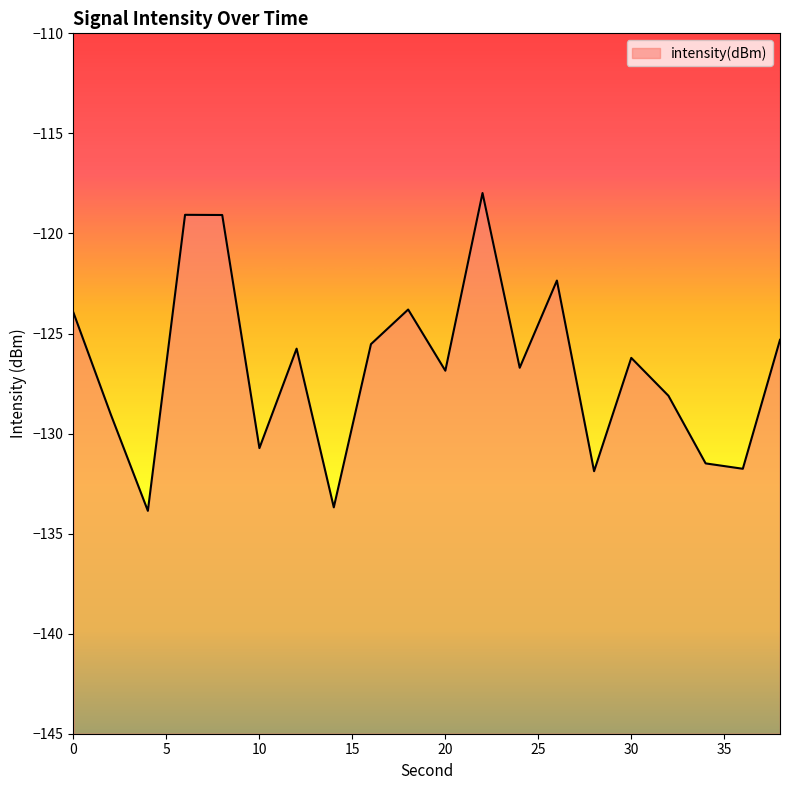

What value does the data have at 28?

-131.9